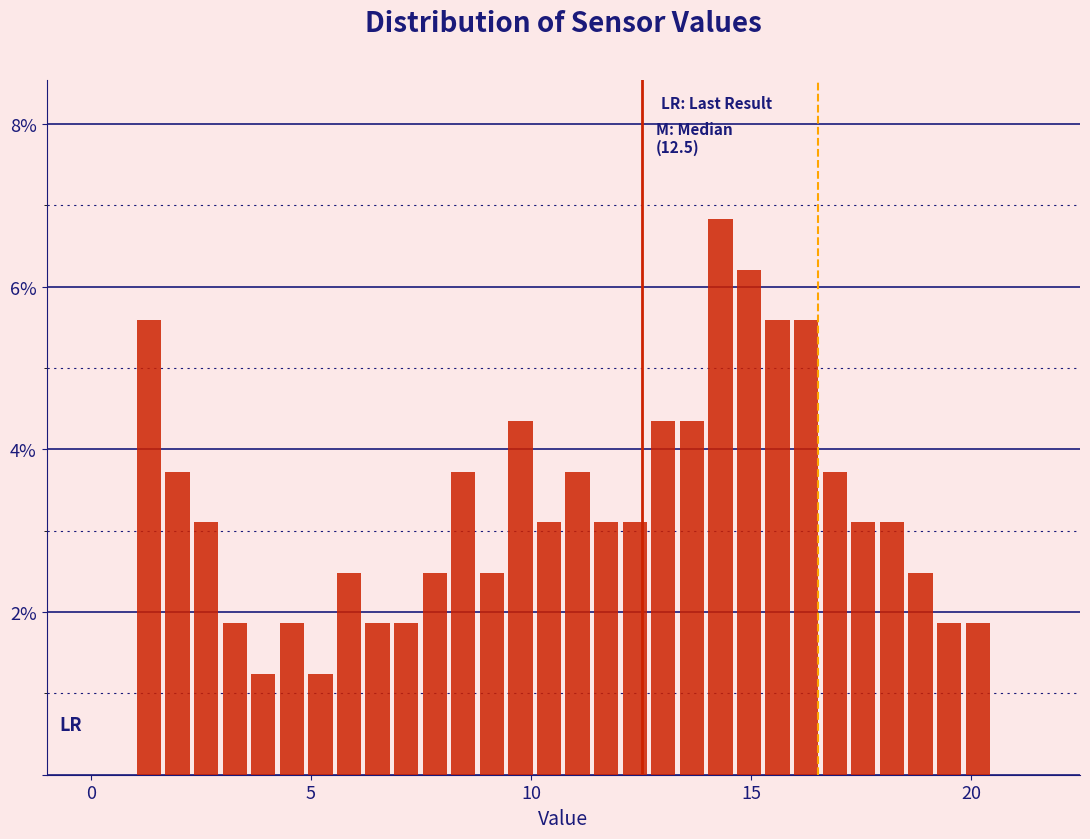

Read against the x-axis, roughly where is the centre of the tallest bar?

14.5